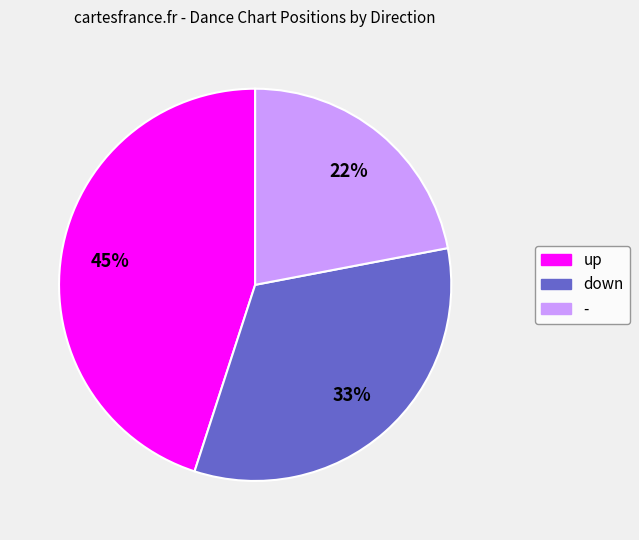

How many slices are in this pie chart?

3